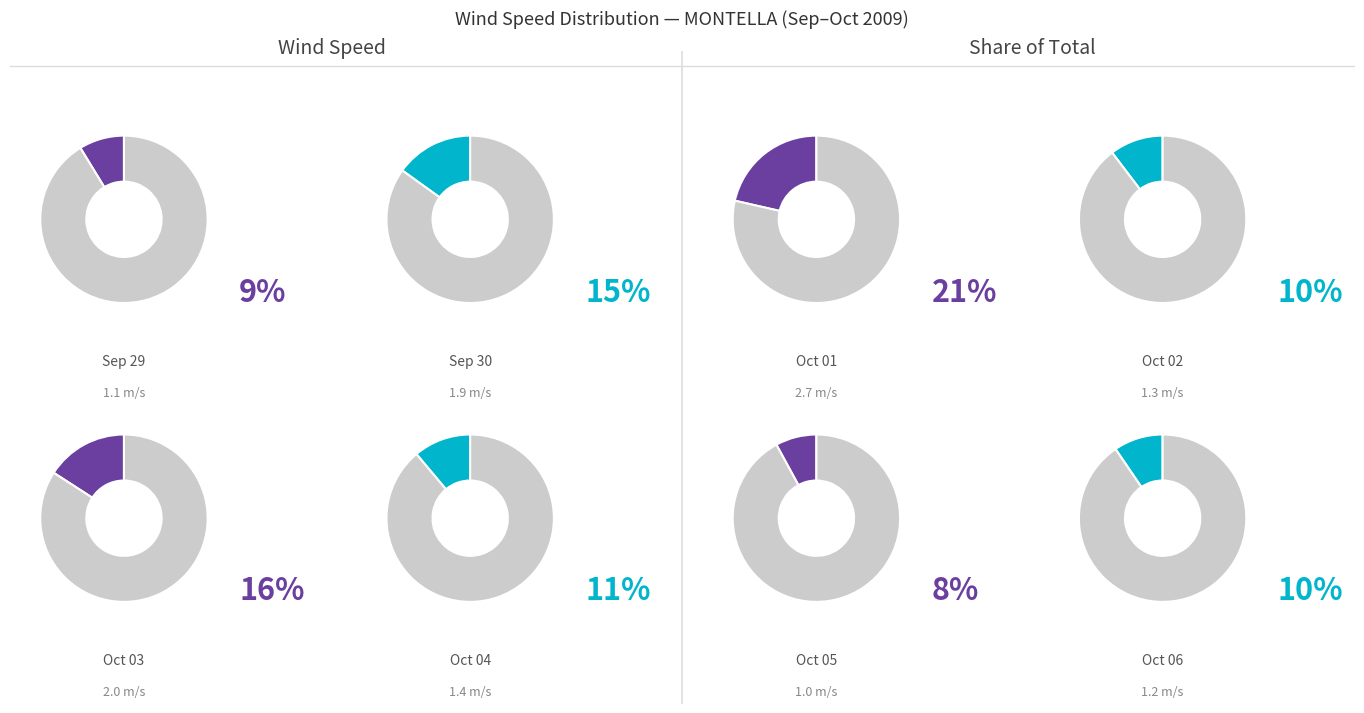

What percentage is NOT represented by 80?

89.7%